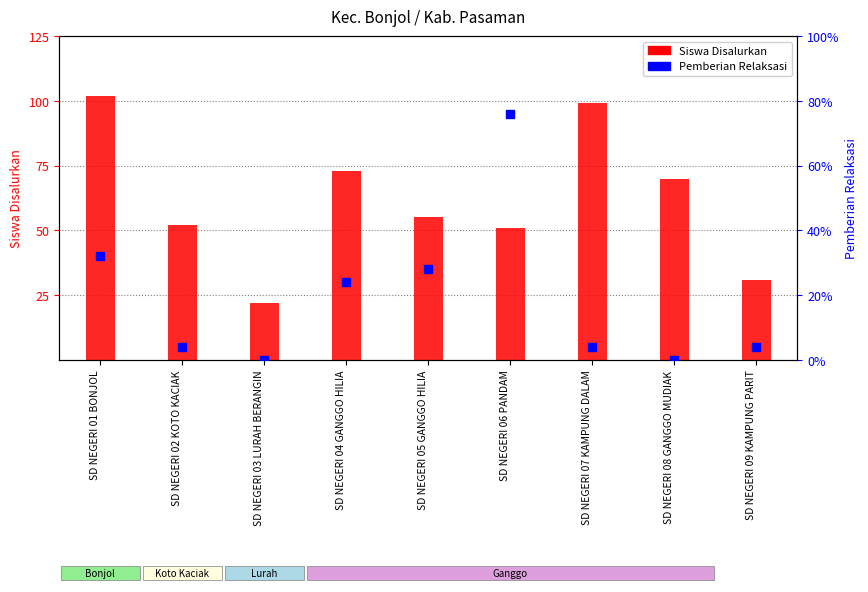

At which category is the sum across all series the highest?

SD NEGERI 01 BONJOL